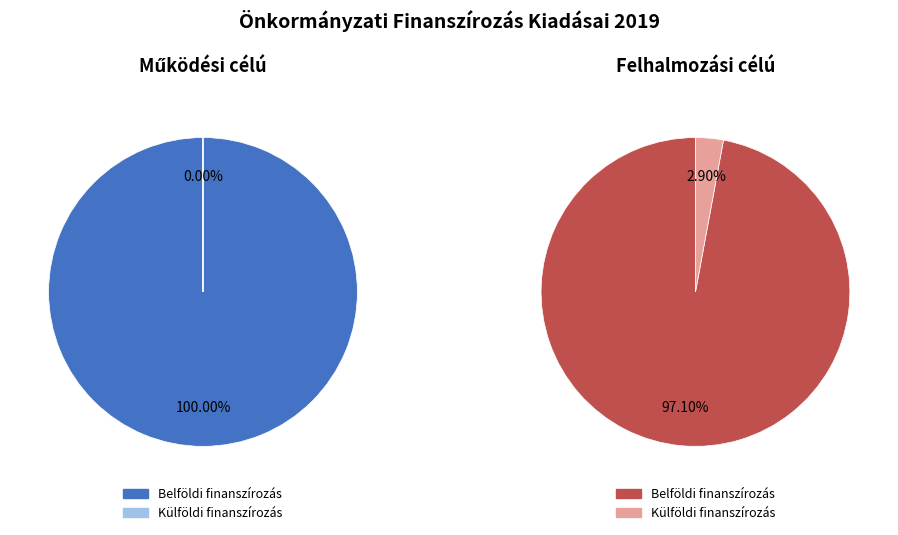

How many slices are in this pie chart?

2